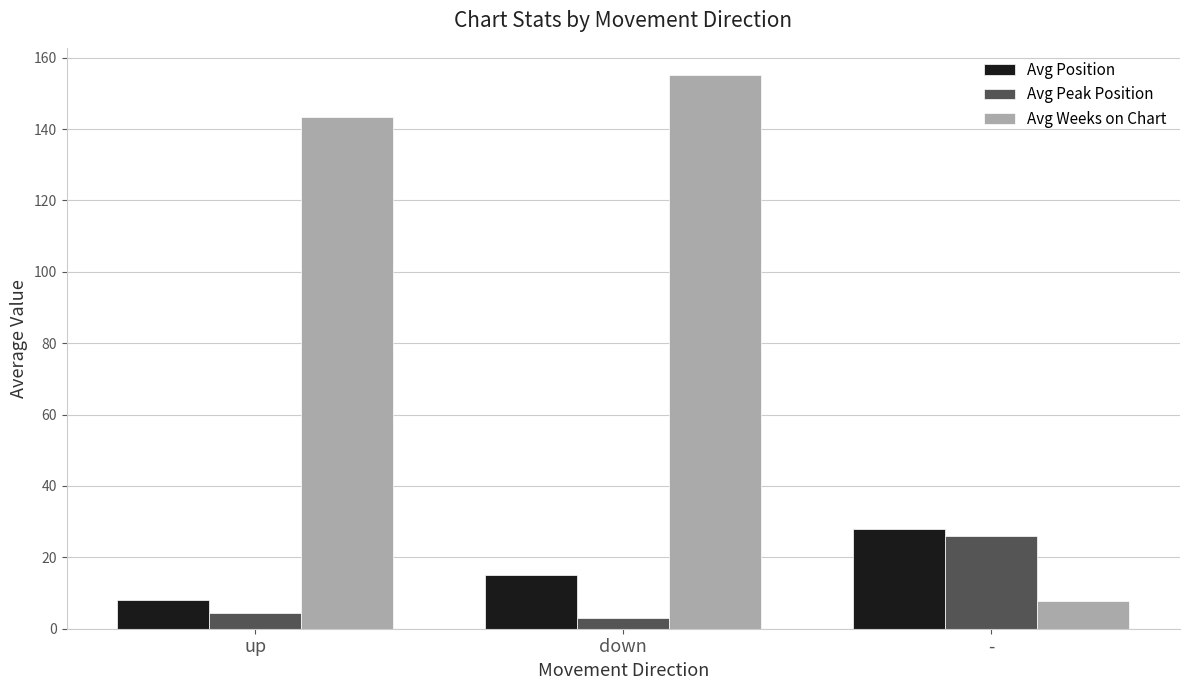

At which category does the chart reach its peak across all series?

down